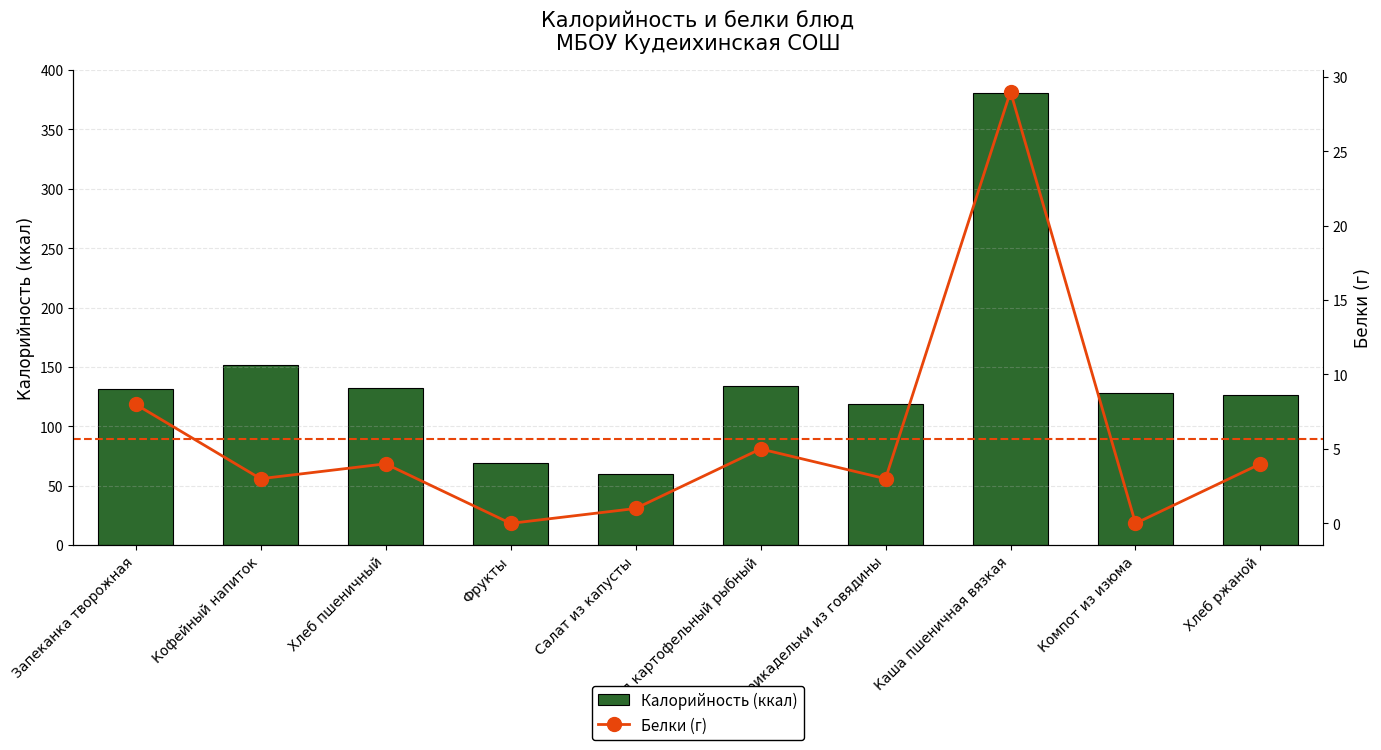

Does the chart contain any negative values?

No